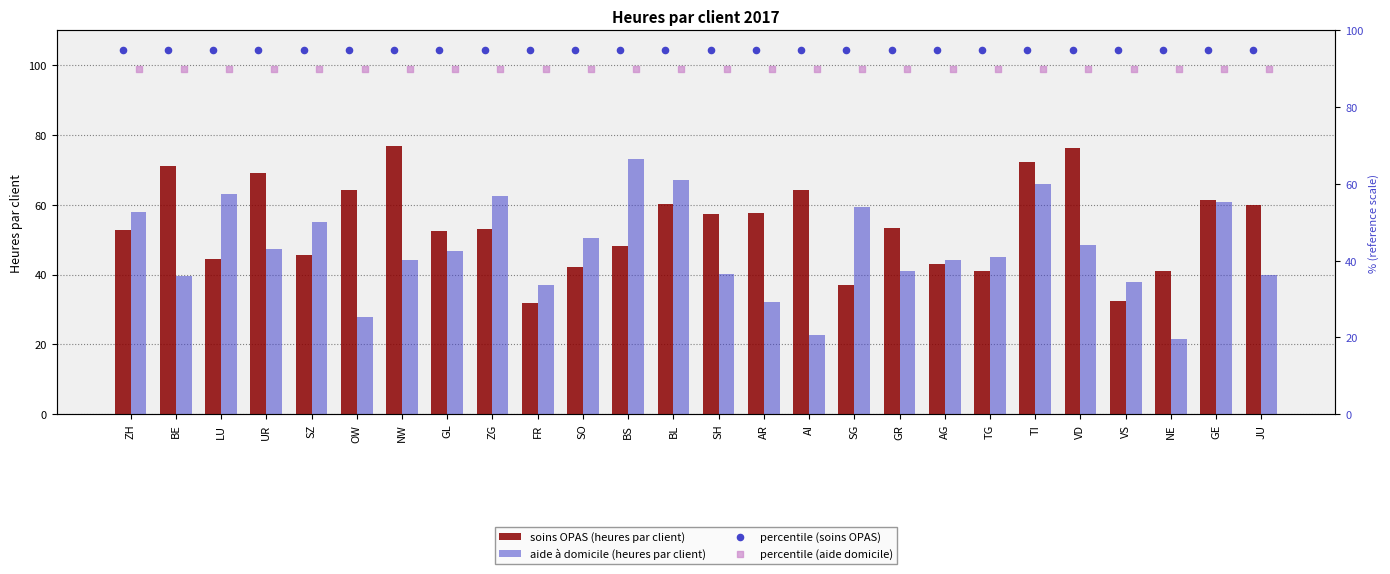

At how many categories does at least one series exceed 39?

26